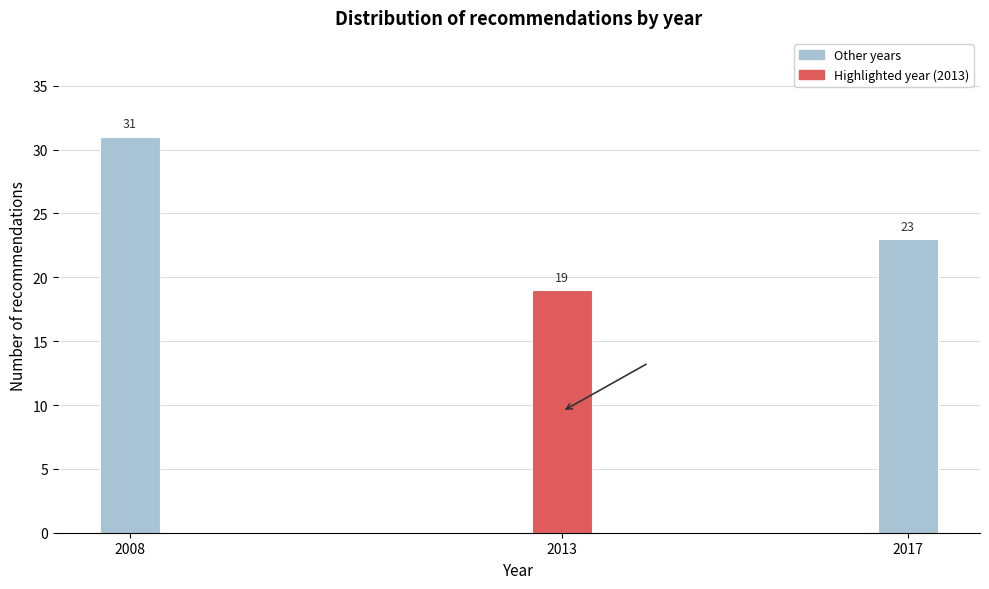

Reading right to left, transcribe all the data shown in this chart.

23	19	31